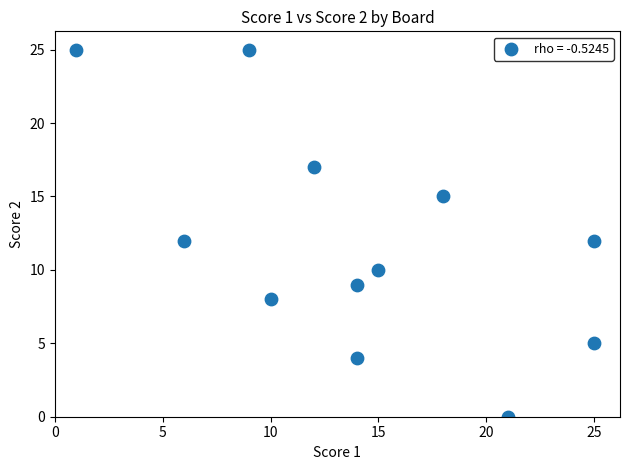

What is the range of X values (max minus min)?

24